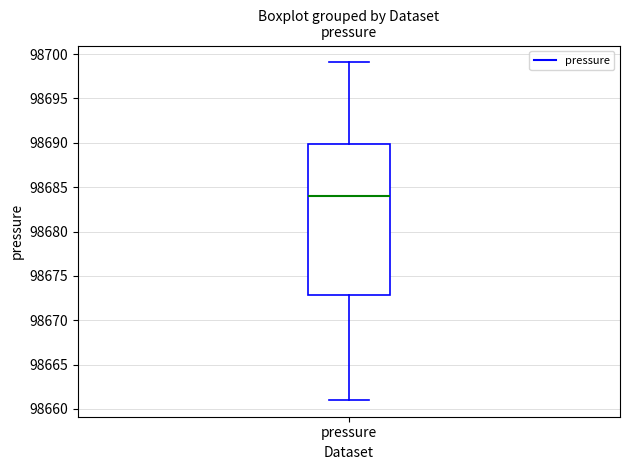

Where does the lower whisker of the box for pressure end on the y-axis? The values are not printed on the chart, so give them approximately, as read against the axis.

98661